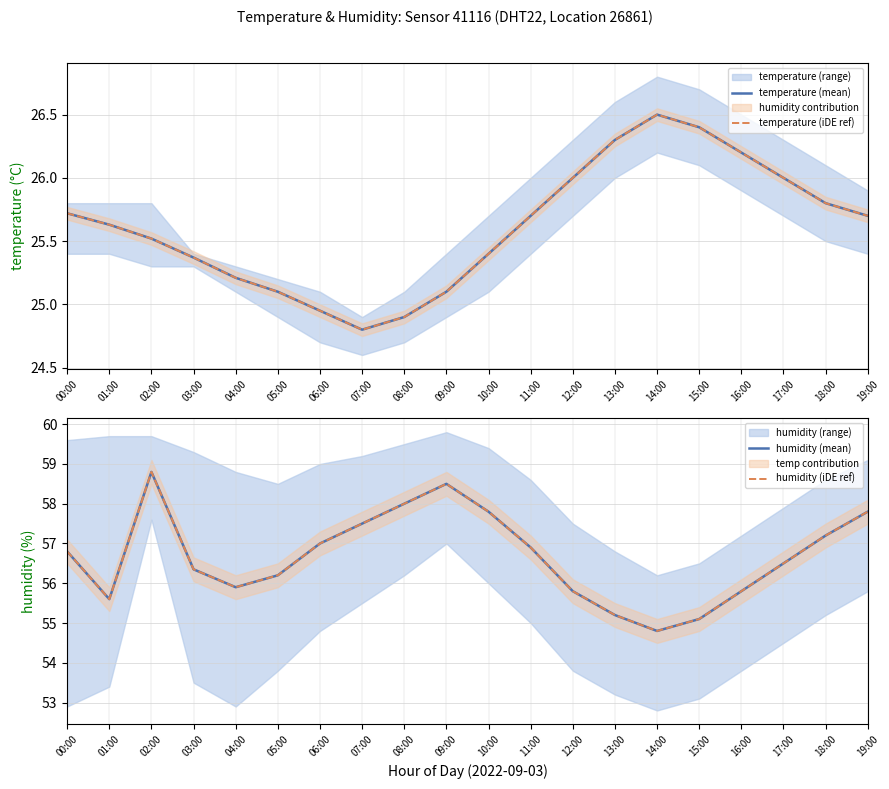

Rank the series at 17:00 from lowest to highest value.

temperature (mean), temperature (iDE ref), humidity (mean), humidity (iDE ref)